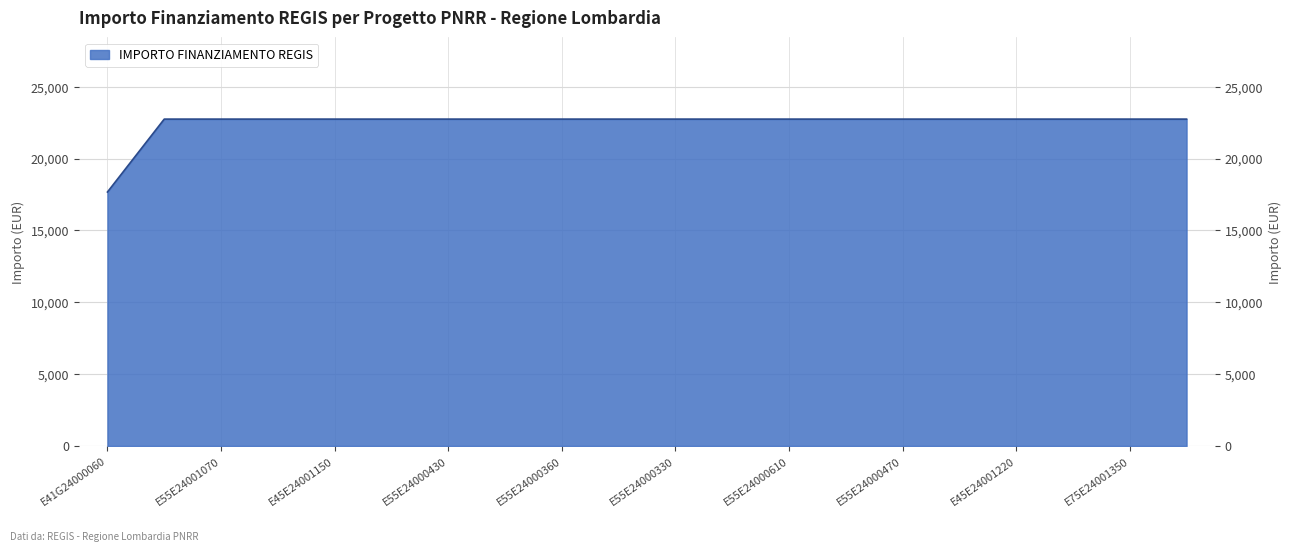

What is the label of the 14th point from the left?

E55E24000490007